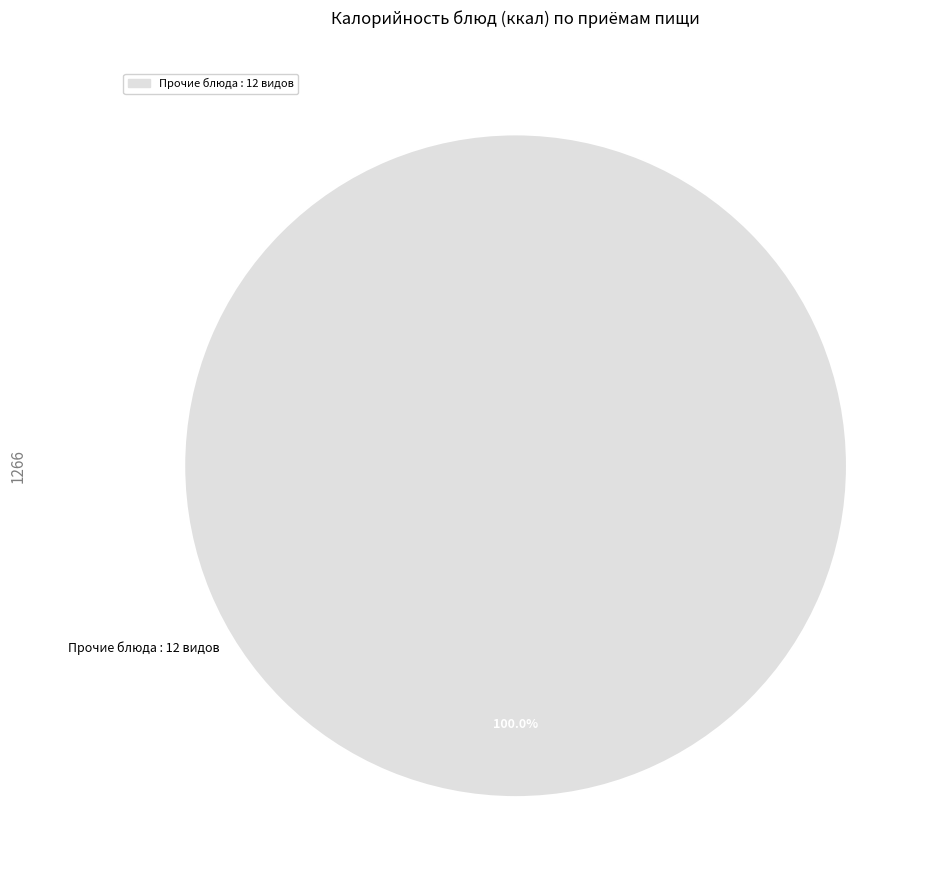

Is there any slice that represents more than half of the pie?

Yes